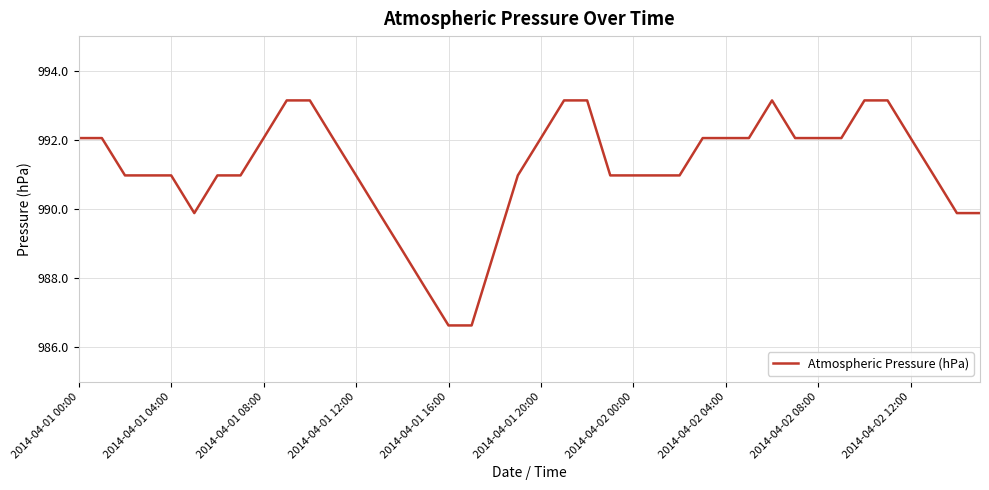

What is the maximum value shown in the chart?

993.1